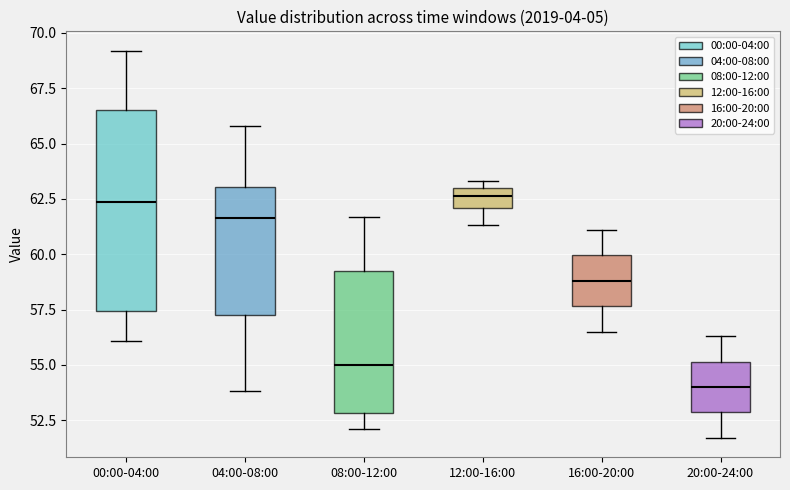

Reading left to right, read every box against the y-axis: the position of its median line, the range the box covers, and the ends of its whiskers. The values are not printed on the chart, so give them approximately, as read against the axis.

00:00-04:00: median 62.5, box 57.5 to 66.5, whiskers 56.0 to 69.0
04:00-08:00: median 61.5, box 57.5 to 63.0, whiskers 54.0 to 66.0
08:00-12:00: median 55.0, box 53.0 to 59.5, whiskers 52.0 to 61.5
12:00-16:00: median 62.5, box 62.0 to 63.0, whiskers 61.5 to 63.5
16:00-20:00: median 59.0, box 57.5 to 60.0, whiskers 56.5 to 61.0
20:00-24:00: median 54.0, box 53.0 to 55.0, whiskers 51.5 to 56.5